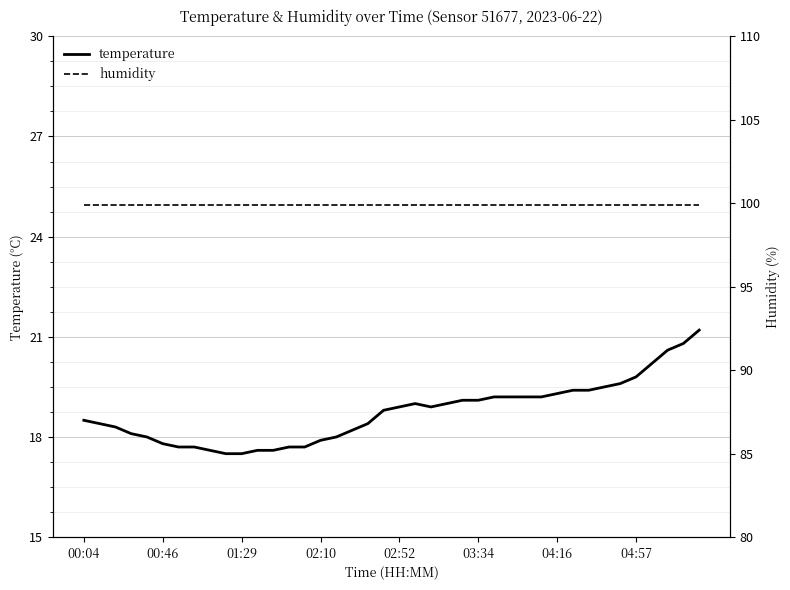

Reading left to right, transcribe all the data shown in this chart.

temperature: 18.5	18.4	18.3	18.1	18.0	17.8	17.7	17.7	17.6	17.5	17.5	17.6	17.6	17.7	17.7	17.9	18.0	18.2	18.4	18.8	18.9	19.0	18.9	19.0	19.1	19.1	19.2	19.2	19.2	19.2	19.3	19.4	19.4	19.5	19.6	19.8	20.2	20.6	20.8	21.2
humidity: 99.9	99.9	99.9	99.9	99.9	99.9	99.9	99.9	99.9	99.9	99.9	99.9	99.9	99.9	99.9	99.9	99.9	99.9	99.9	99.9	99.9	99.9	99.9	99.9	99.9	99.9	99.9	99.9	99.9	99.9	99.9	99.9	99.9	99.9	99.9	99.9	99.9	99.9	99.9	99.9